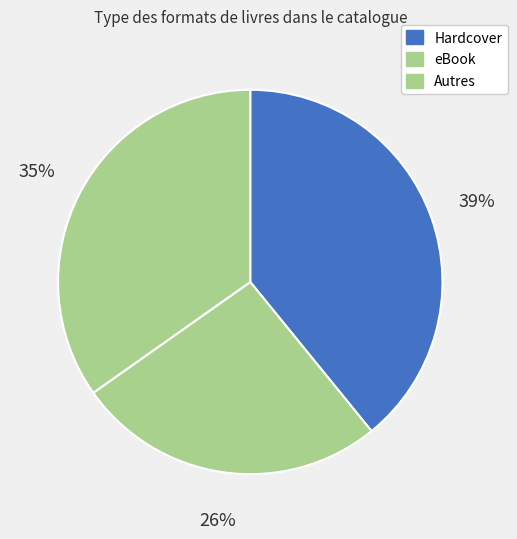

Count the number of slices in the pie.

3